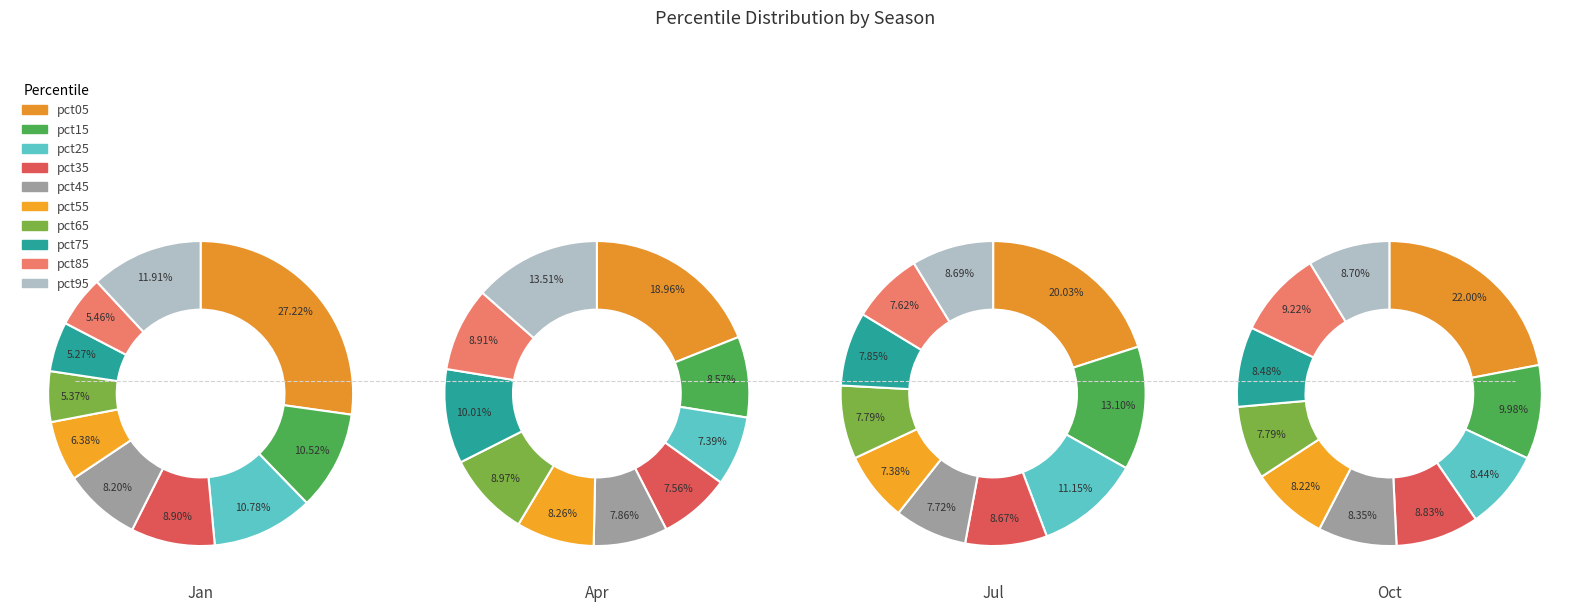

Which series changed the most between pct25 and pct45?

Jul